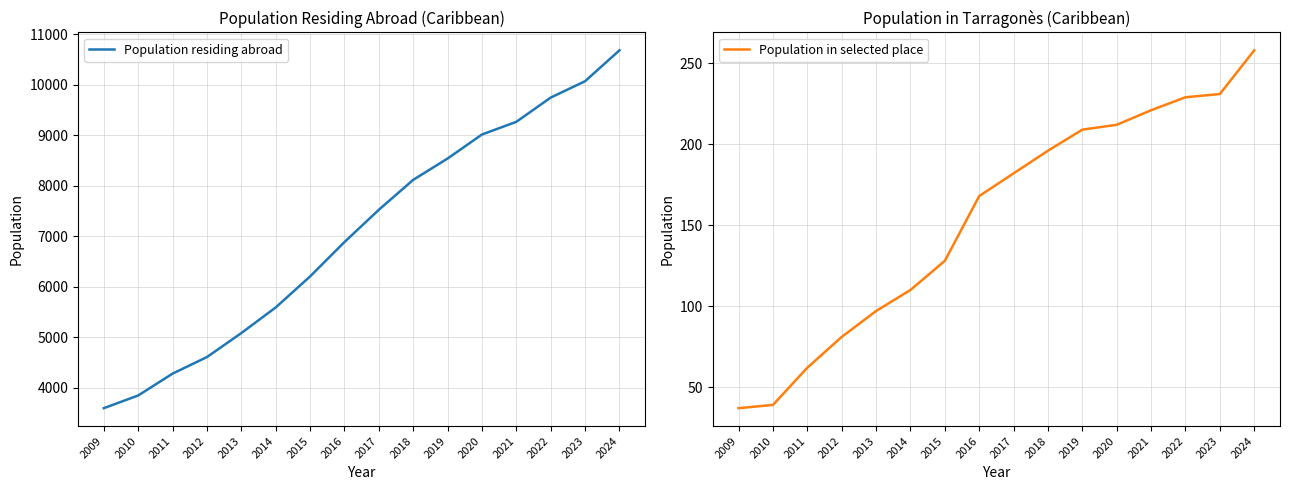

True or false: Population in selected place and Population residing abroad intersect in this chart.

False